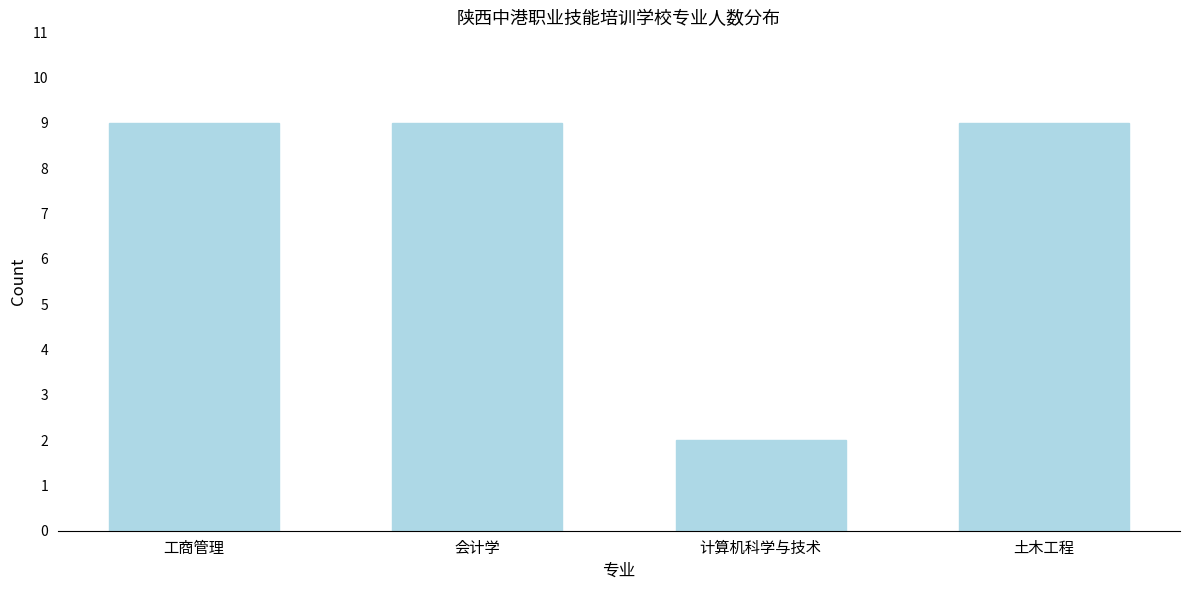

Reading right to left, extract all data points from this chart.

9	2	9	9